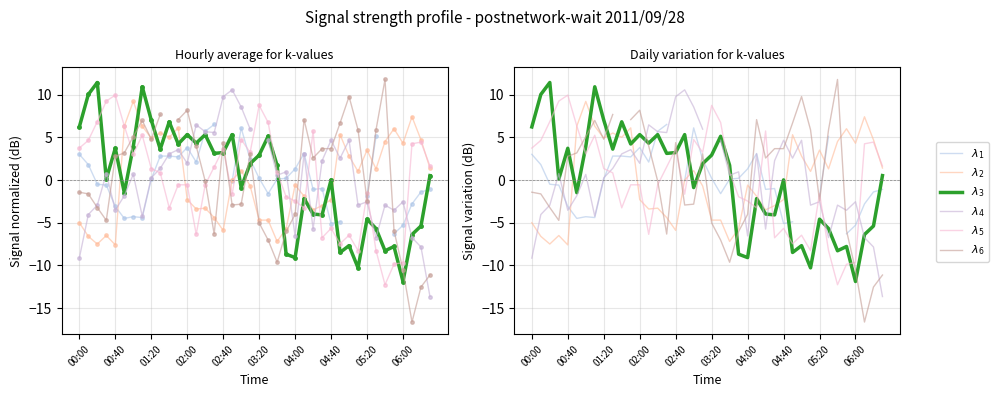

What is the minimum value shown in the chart?

-16.6